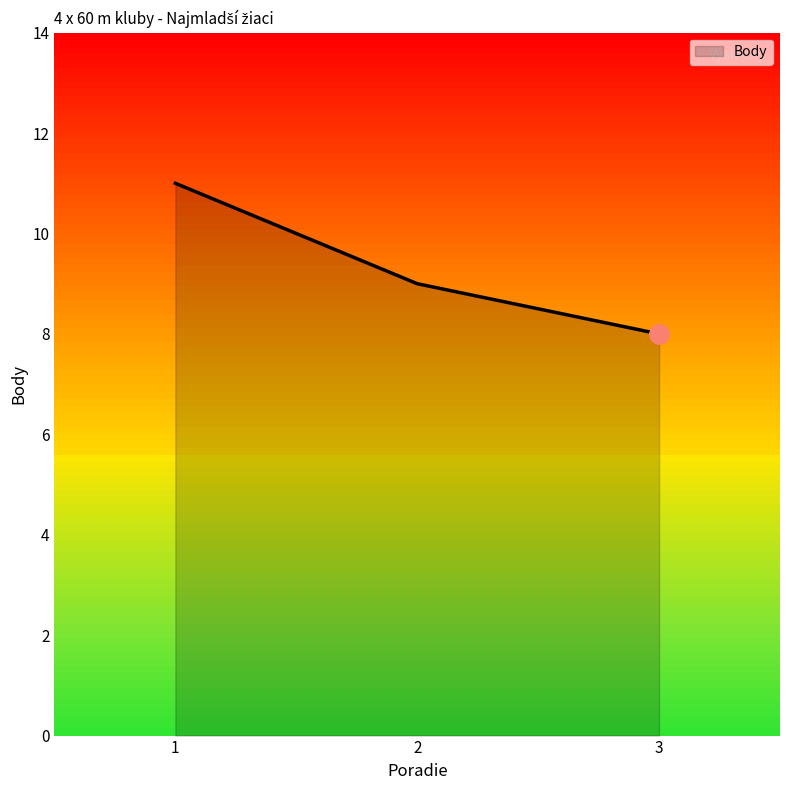

Reading right to left, list all the values displayed in this chart.

8	9	11